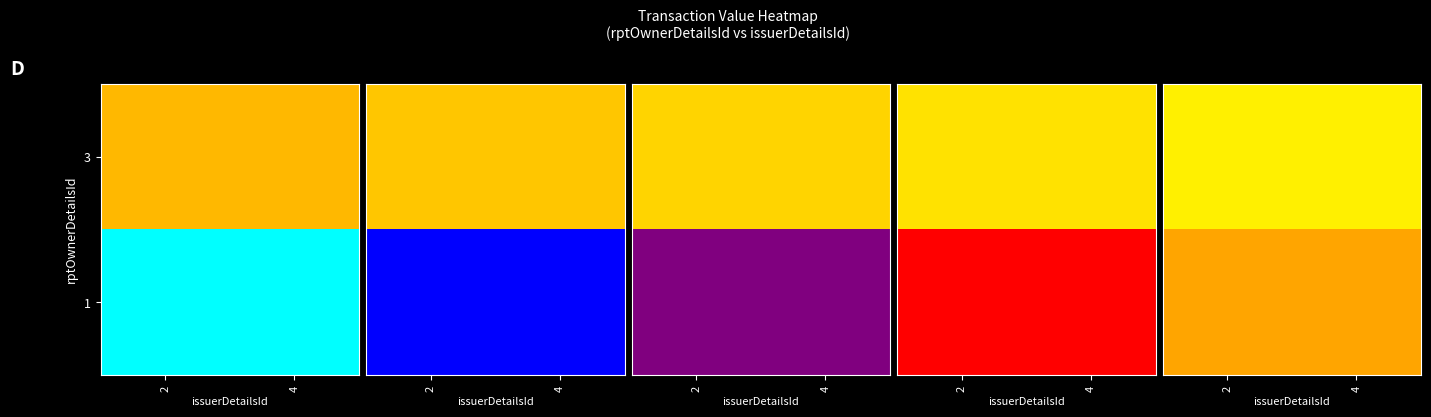

Is it true that 3 equals 1106 at 2?

True